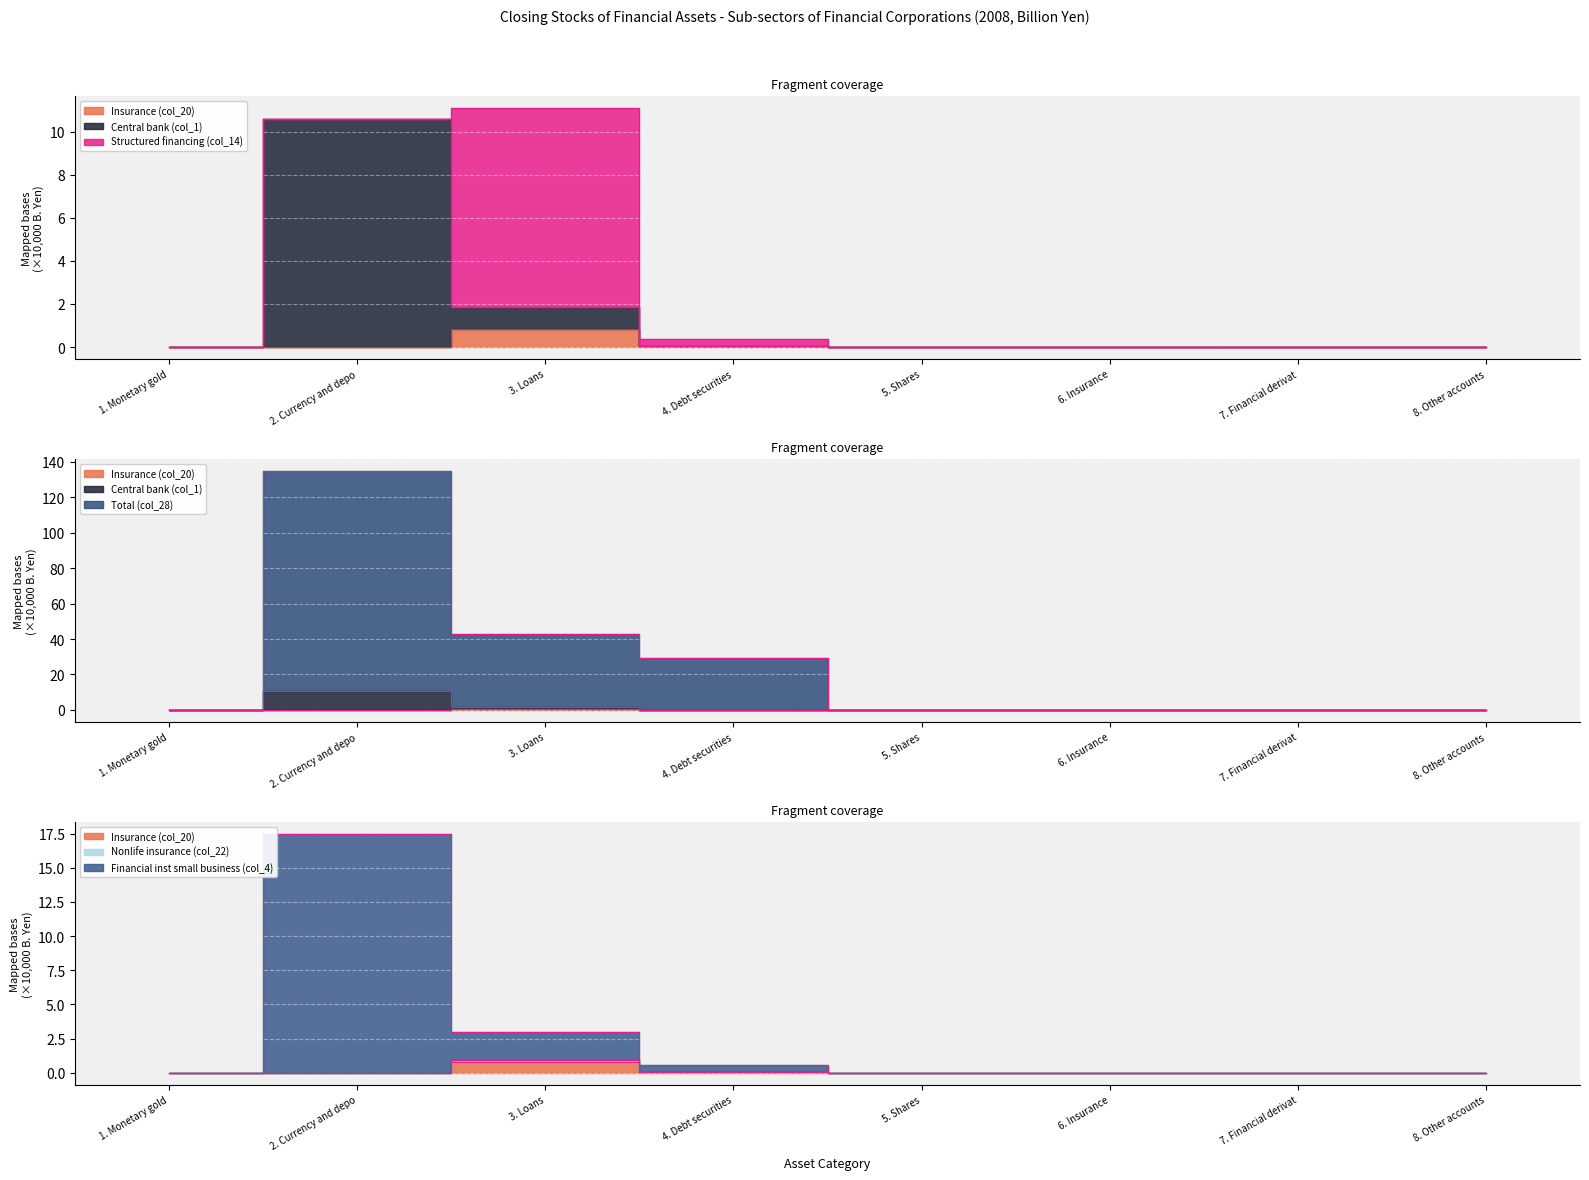

How many data points does each series have?

8